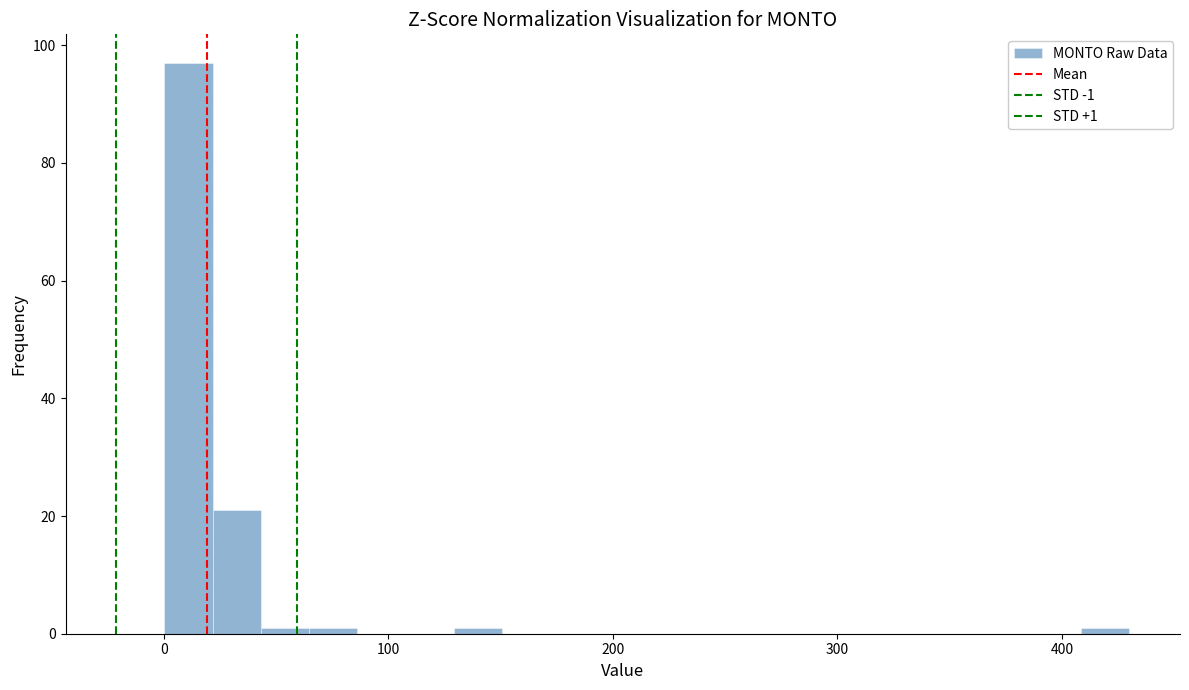

Read against the x-axis, roughly where is the centre of the tallest bar?

10